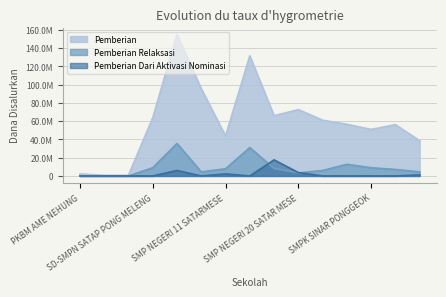

List the labels in order of Pemberian Relaksasi value, smallest first.

PKBM AME NEHUNG, PKBM BENTENG PONGKOR, PKBM SANTU BENEDIKTO, SMP NEGERI 20 SATAR MESE, SMP NEGERI 10 SATARMESE, SMPN 17 SATAR MESE, SMP NEGERI 3 SATARMESE, SMPN 14 SATARMESE, SMP NEGERI 11 SATARMESE, SMP NEGERI 15 SATARMESE, SD-SMPN SATAP PONG MELENG, SMPK SINAR PONGGEOK, SMP NEGERI 5 SATARMESE, SMP NEGERI 12 SATARMESE, SMP NEGERI 1 SATAR MESE